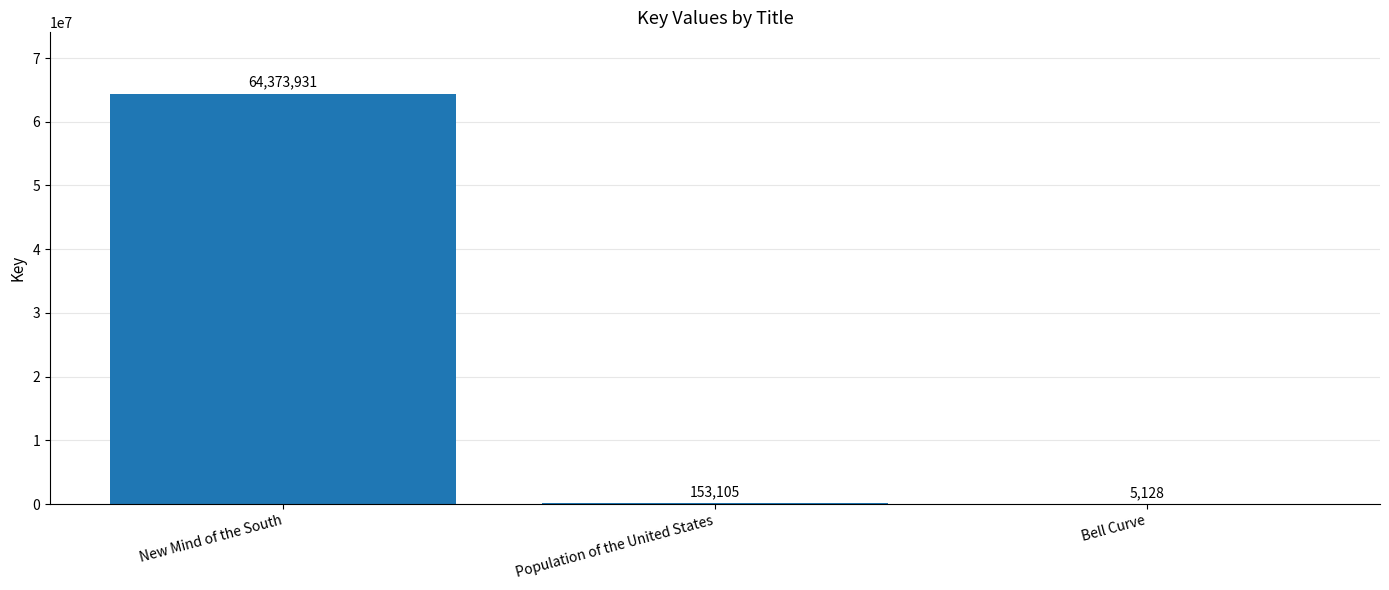

What is the approximate value at Bell Curve?

5128